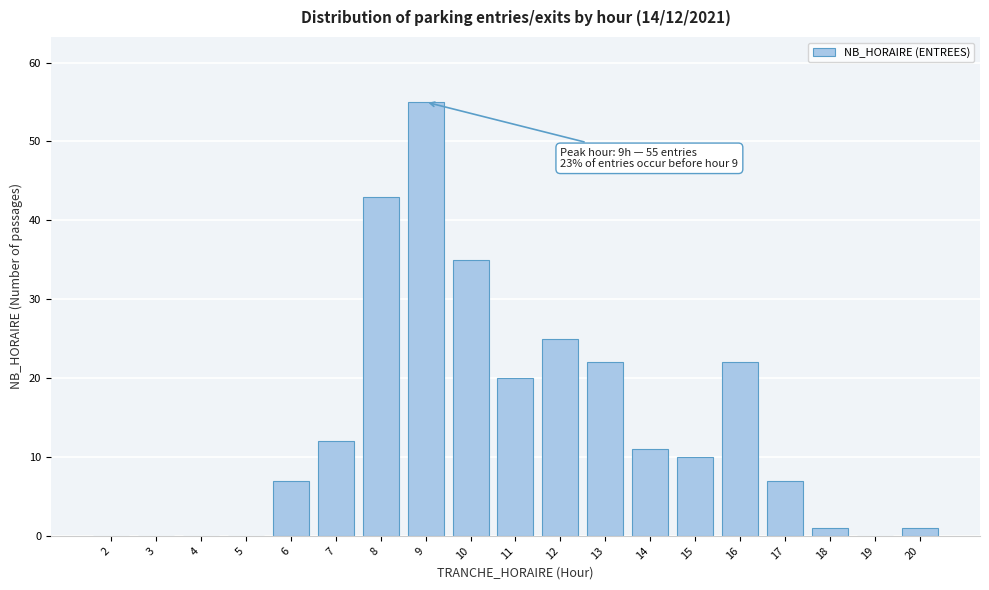

Reading right to left, extract all data points from this chart.

20=1	19=0	18=1	17=7	16=22	15=10	14=11	13=22	12=25	11=20	10=35	9=55	8=43	7=12	6=7	5=0	4=0	3=0	2=0